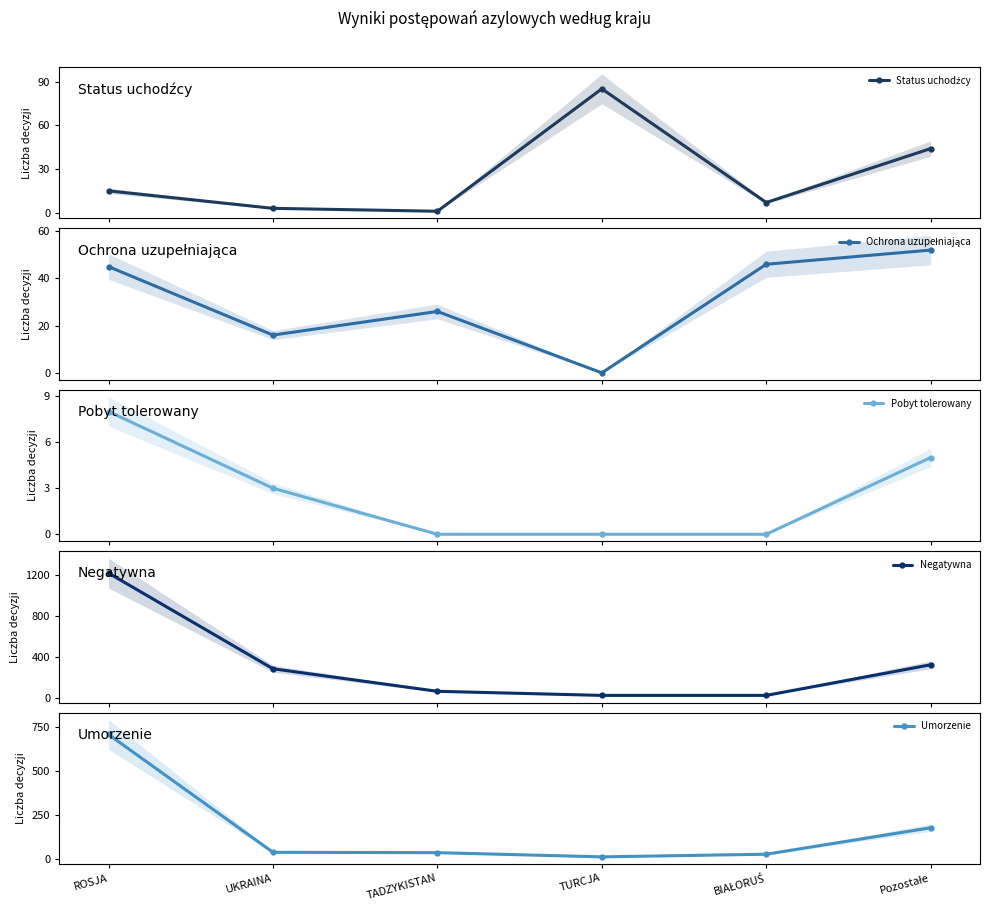

Is it true that Negatywna equals 519 at ROSJA?

False